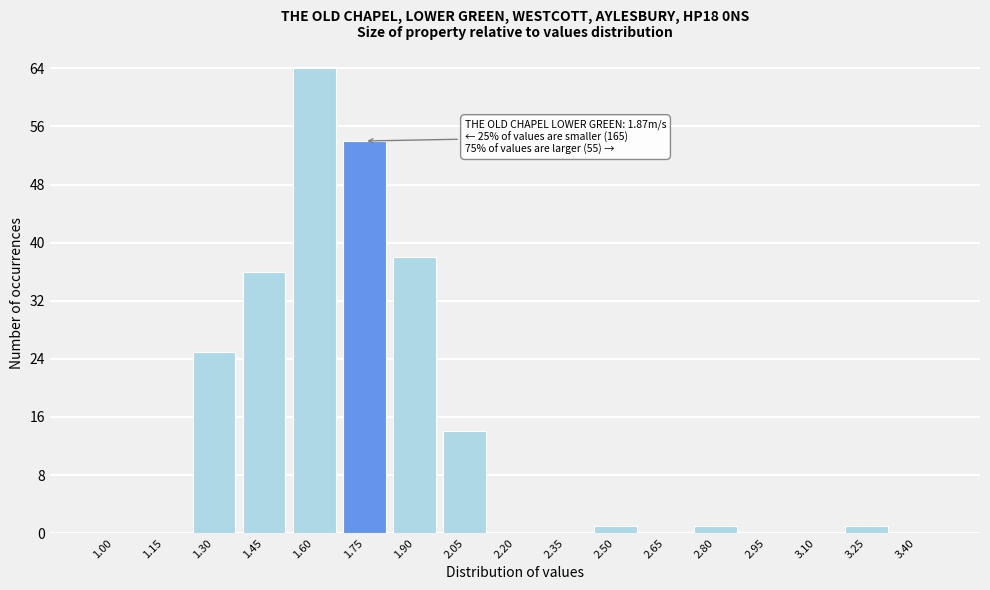

Reading right to left, transcribe all the data shown in this chart.

3.40=0	3.25=1	3.10=0	2.95=0	2.80=1	2.65=0	2.50=1	2.35=0	2.20=0	2.05=14	1.90=38	1.75=54	1.60=64	1.45=36	1.30=25	1.15=0	1.00=0